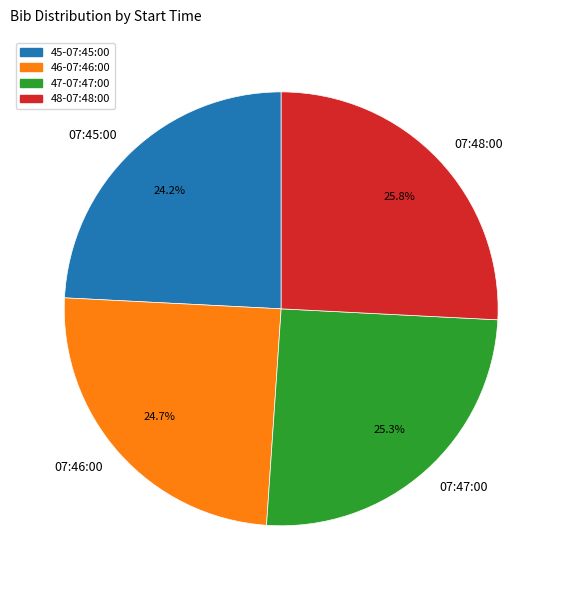

Count the number of slices in the pie.

4